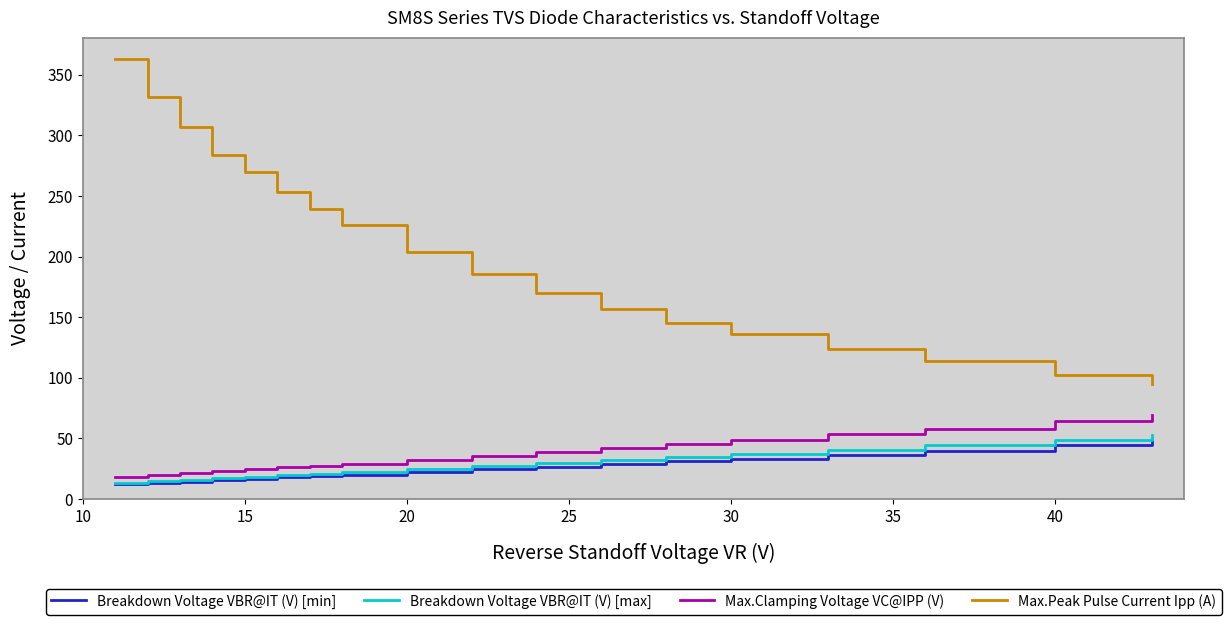

What is the smallest value displayed?

12.2